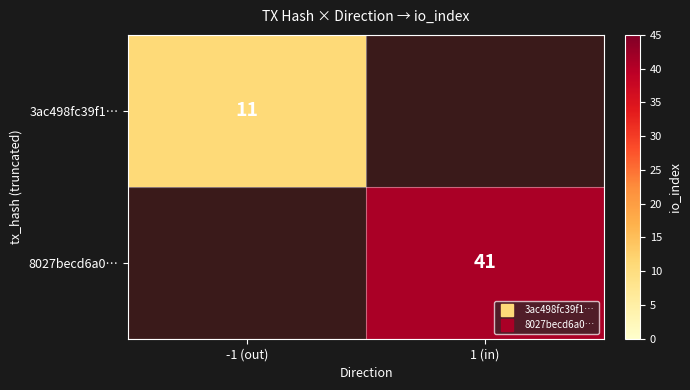

Is the value of 3ac498fc39f1… at 1 (in) greater than the value of 8027becd6a0… at 1 (in)?

No